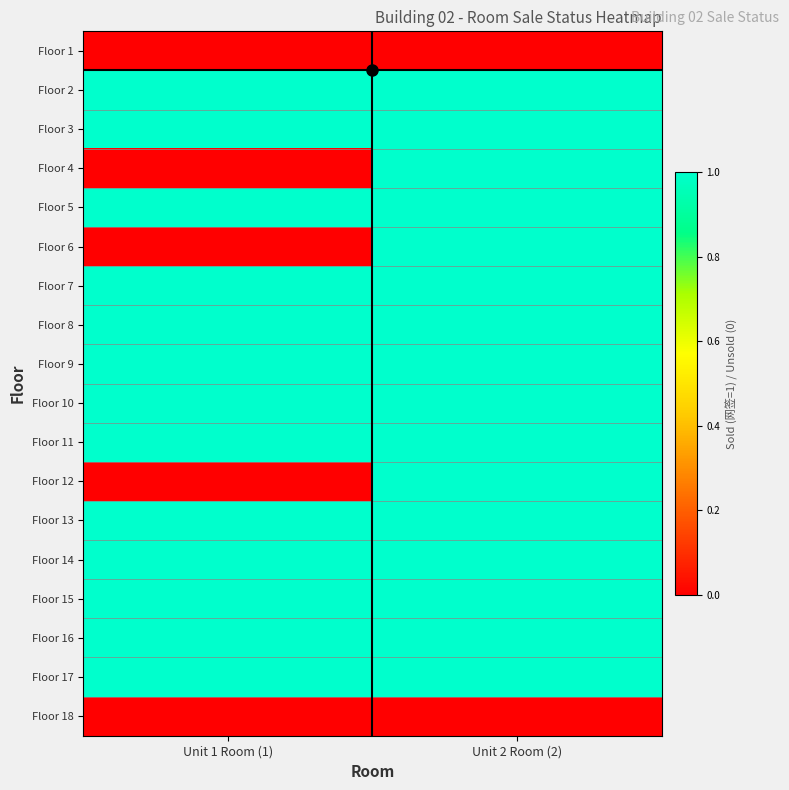

Count the number of data series in this chart.

18